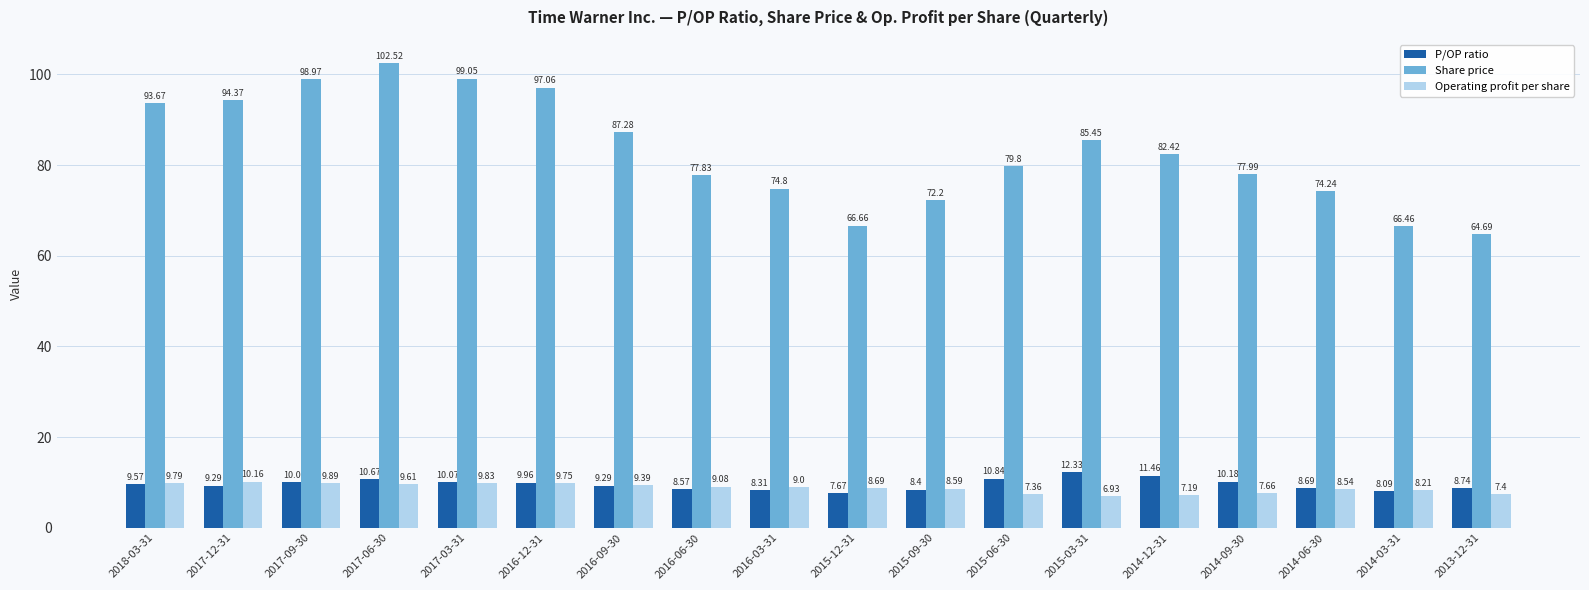

The P/OP ratio series shows 14.2 at 2017-03-31. True or false?

False